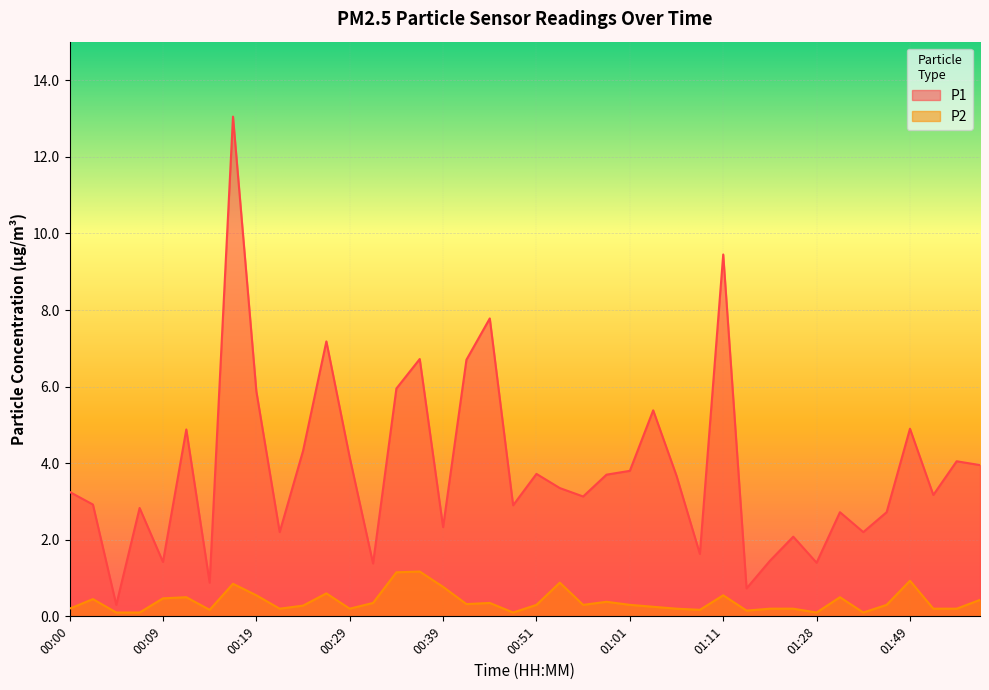

Which label corresponds to the smallest value in the chart?

00:05